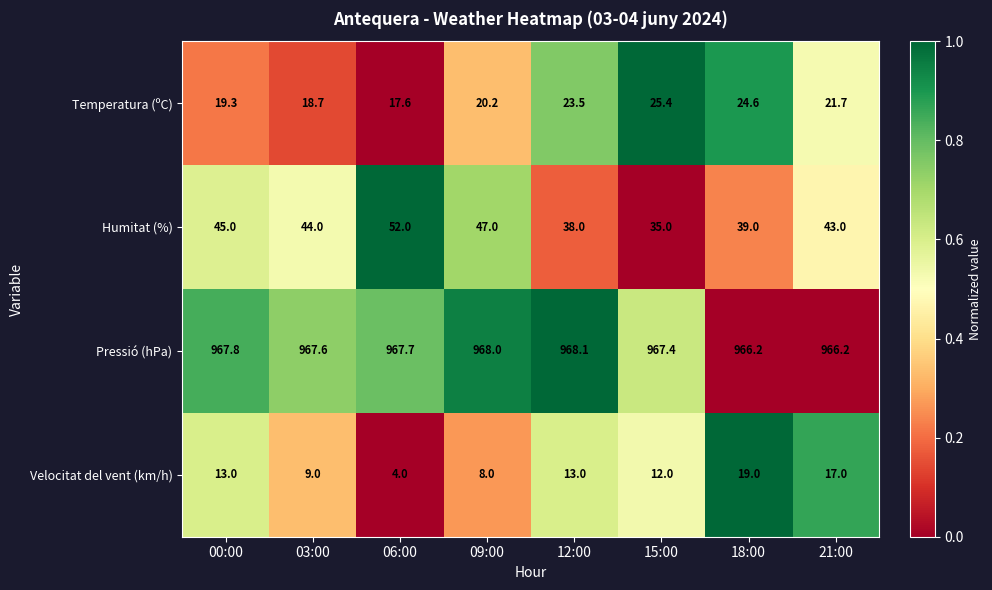

What is the total value across all series at 06:00?

1041.3